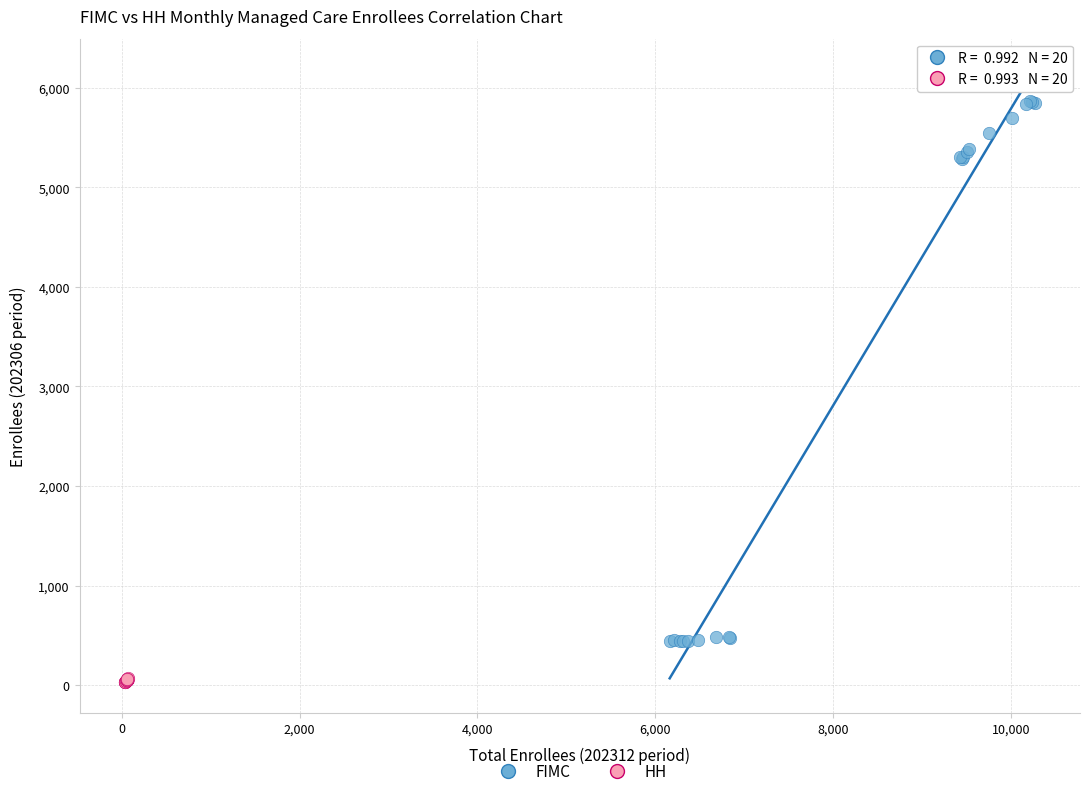

Which series has the largest Y range (max minus min)?

FIMC